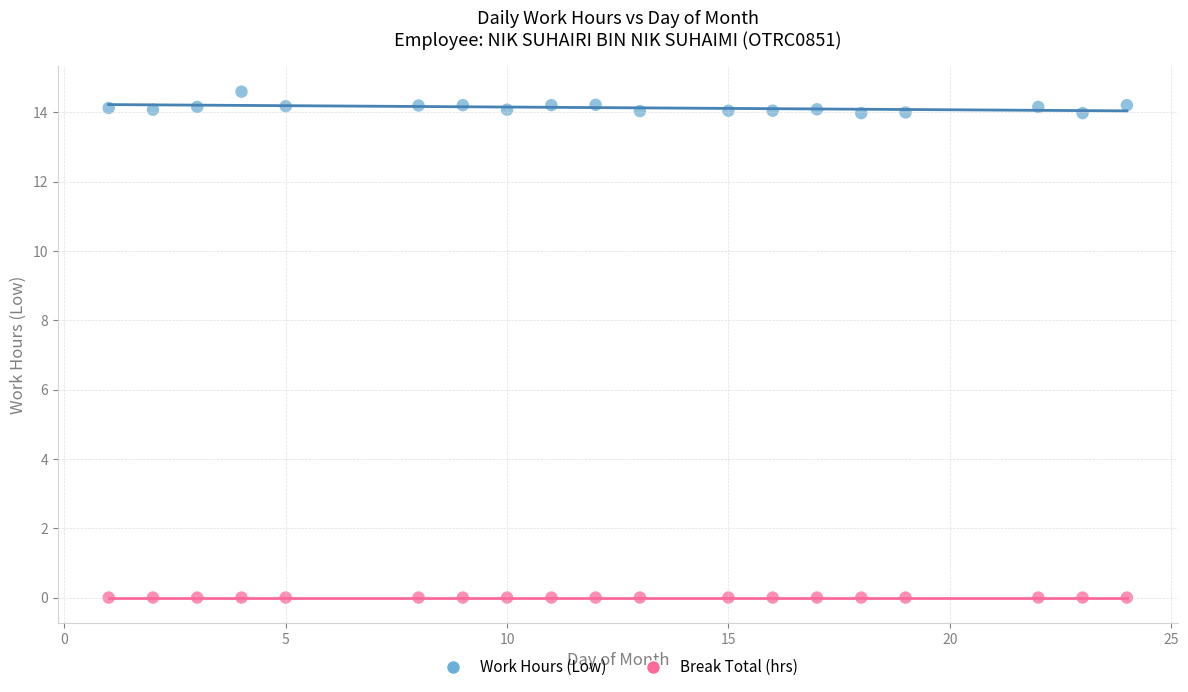

Which series contains the lowest Y value?

Break Total (hrs)